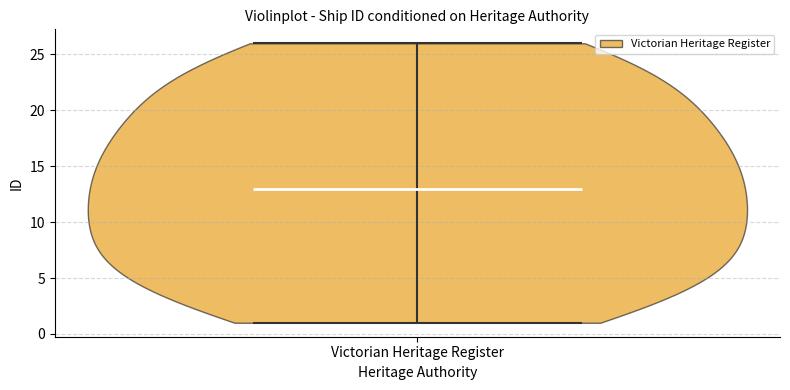

What is the lowest point the violin for Victorian Heritage Register reaches on the y-axis? The values are not printed on the chart, so give them approximately, as read against the axis.

1